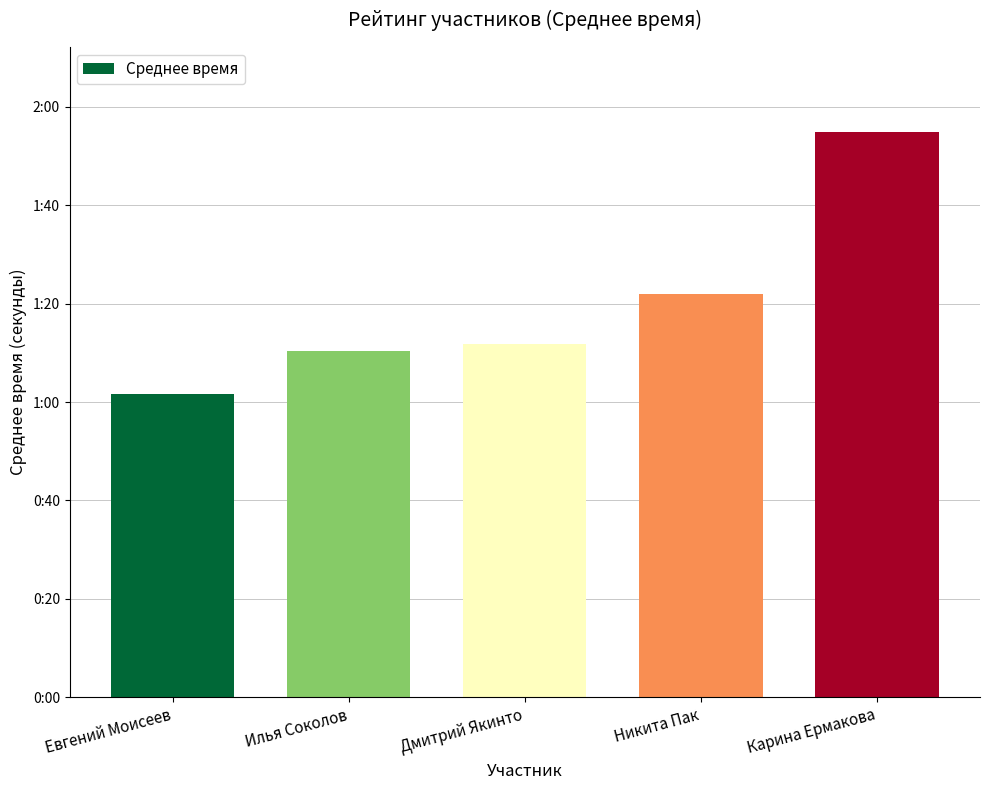

Does the chart contain any negative values?

No